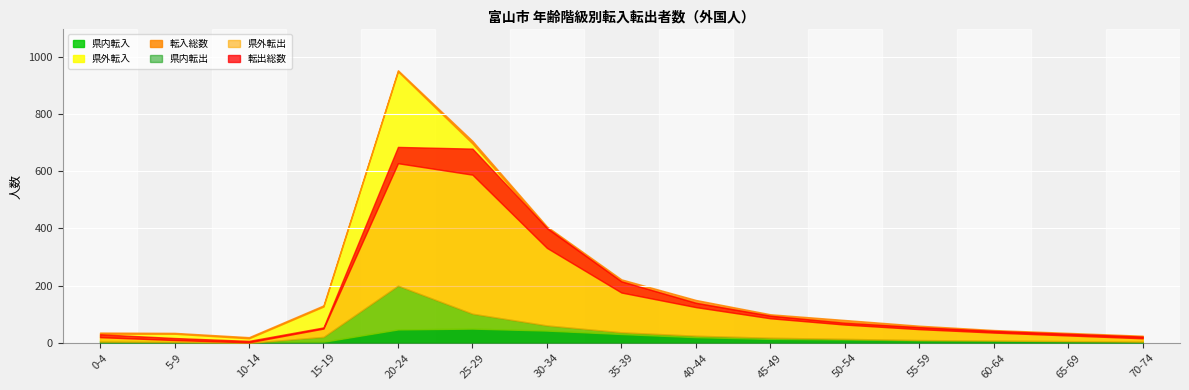

Reading left to right, transcribe all the data shown in this chart.

転入総数: 0-4=36	5-9=35	10-14=20	15-19=131	20-24=953	25-29=706	30-34=407	35-39=222	40-44=150	45-49=100	50-54=80	55-59=60	60-64=45	65-69=35	70-74=25
県外転入: 0-4=24	5-9=26	10-14=13	15-19=123	20-24=902	25-29=647	30-34=357	35-39=184	40-44=120	45-49=80	50-54=60	55-59=45	60-64=30	65-69=22	70-74=15
県内転入: 0-4=8	5-9=6	10-14=3	15-19=4	20-24=47	25-29=50	30-34=43	35-39=31	40-44=20	45-49=14	50-54=12	55-59=9	60-64=8	65-69=7	70-74=6
転出総数: 0-4=30	5-9=17	10-14=7	15-19=54	20-24=685	25-29=679	30-34=402	35-39=215	40-44=140	45-49=95	50-54=70	55-59=55	60-64=42	65-69=32	70-74=22
県外転出: 0-4=16	5-9=7	10-14=2	15-19=29	20-24=428	25-29=486	30-34=271	35-39=139	40-44=100	45-49=68	50-54=50	55-59=38	60-64=28	65-69=20	70-74=12
県内転出: 0-4=4	5-9=3	10-14=0	15-19=21	20-24=200	25-29=102	30-34=61	35-39=37	40-44=25	45-49=18	50-54=14	55-59=10	60-64=8	65-69=6	70-74=4